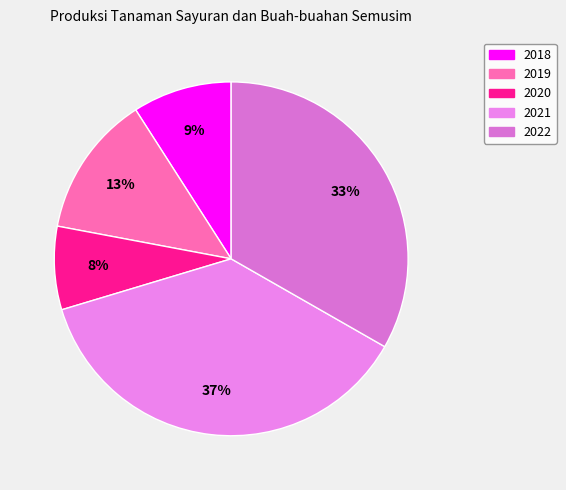

Which has a higher value, 2018 or 2022?

2022